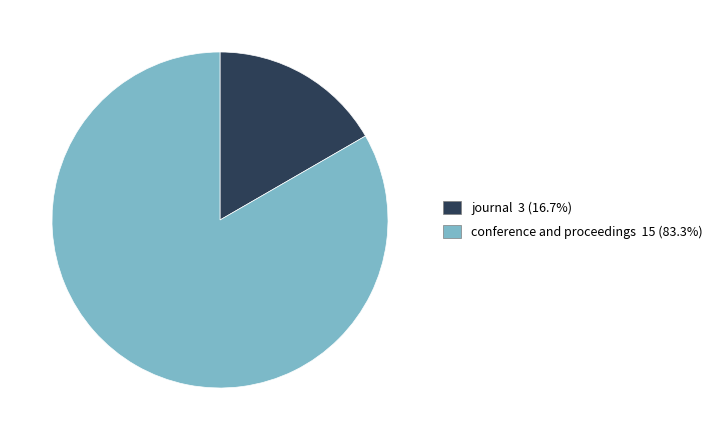

Rank the categories by value from highest to lowest.

conference and proceedings, journal